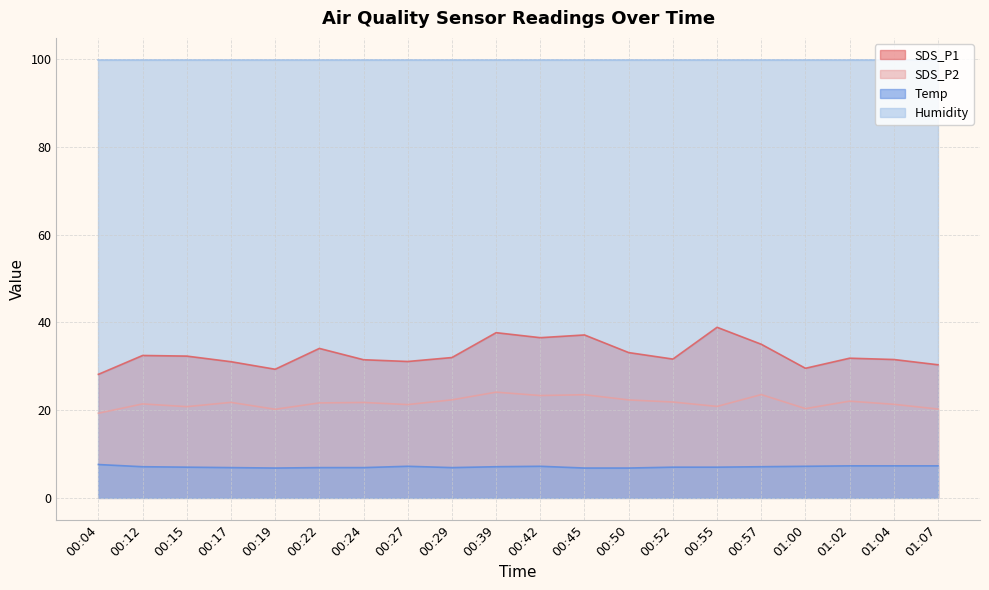

What is the greatest value displayed?

99.9